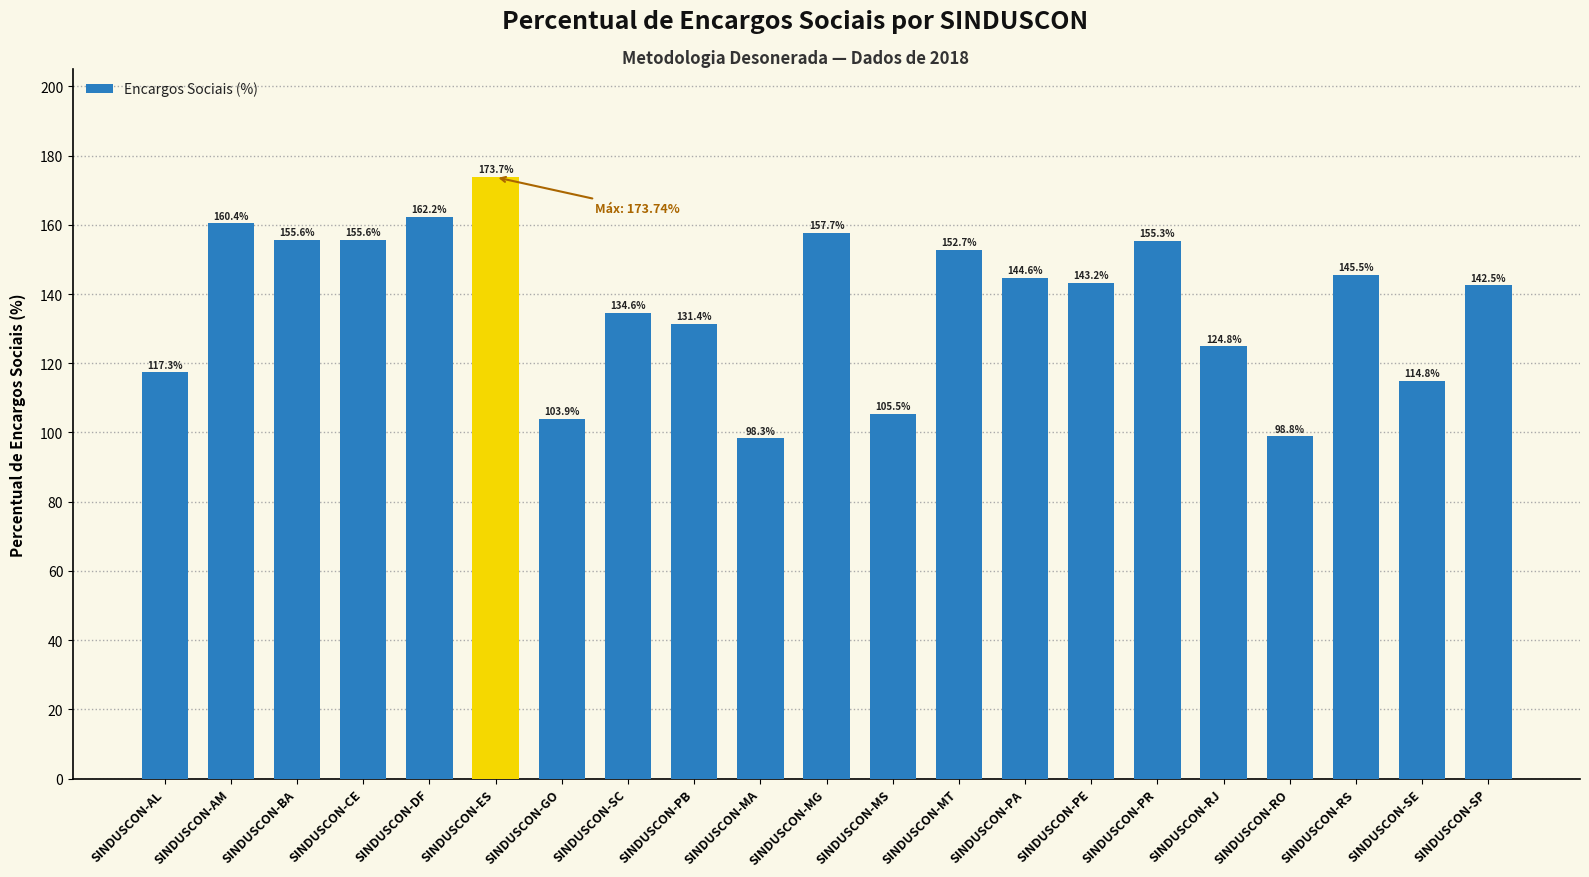

What is the change in value from SINDUSCON-SC to SINDUSCON-PE?

+8.6